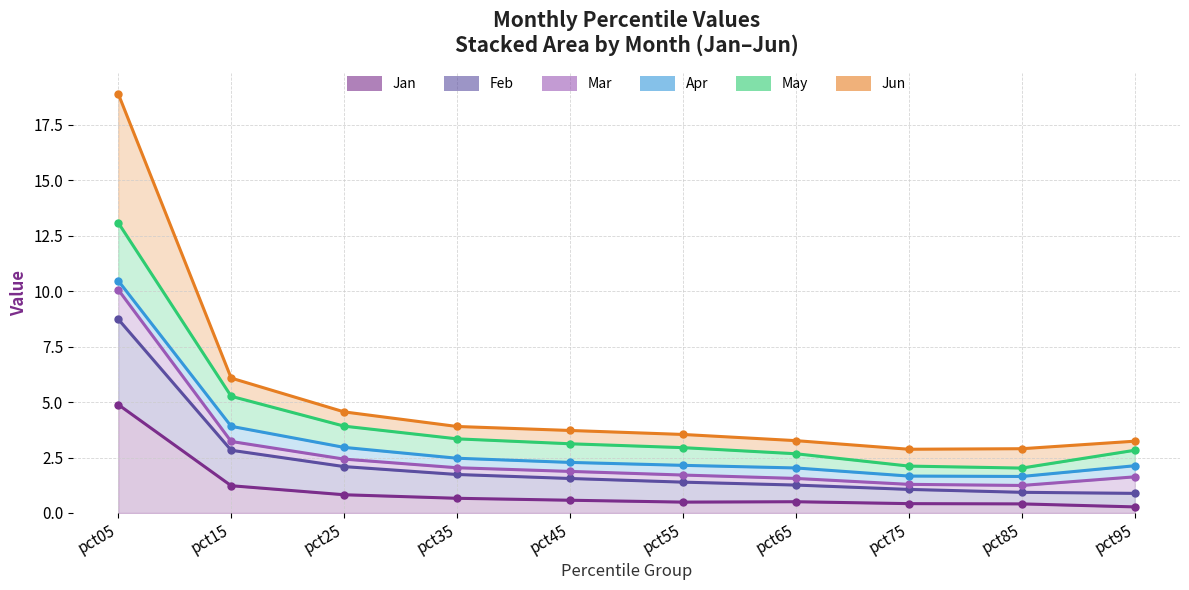

At which category is the sum across all series the highest?

pct05